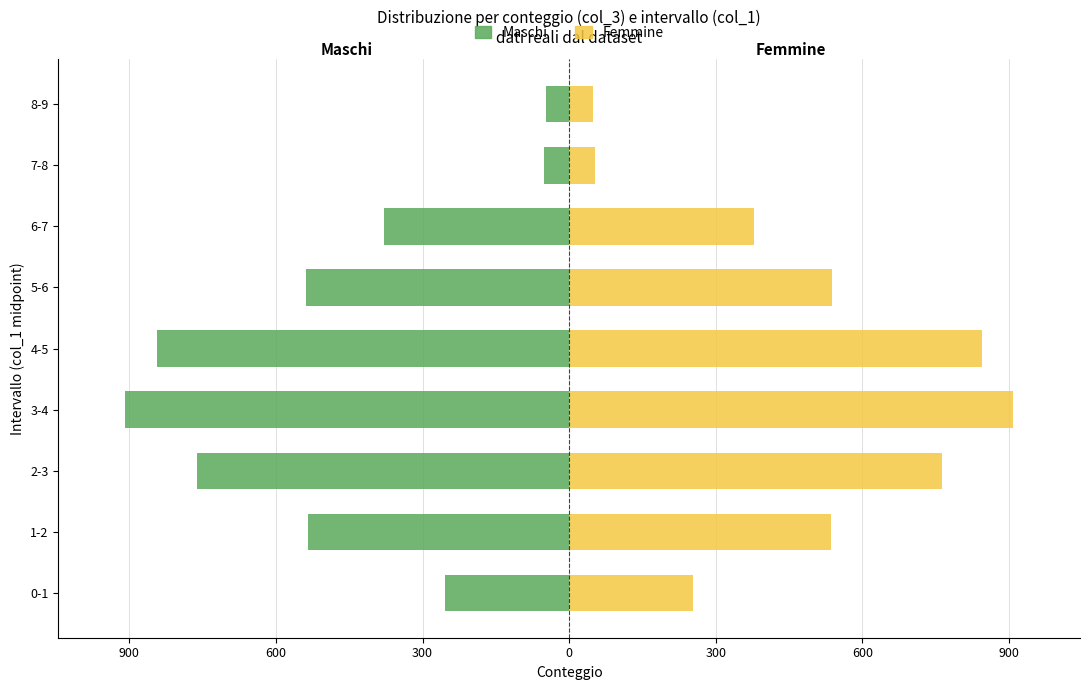

Which series has the largest range (max minus min)?

Maschi